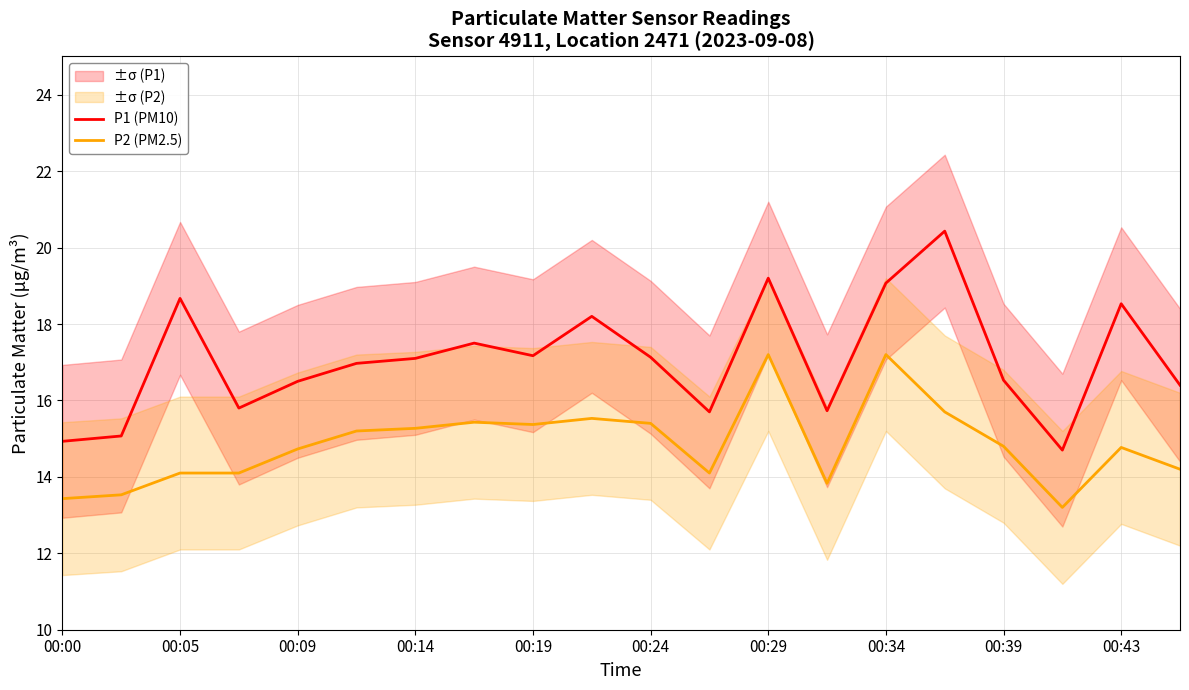

How many data points in P1 (PM10) are above 17?

10